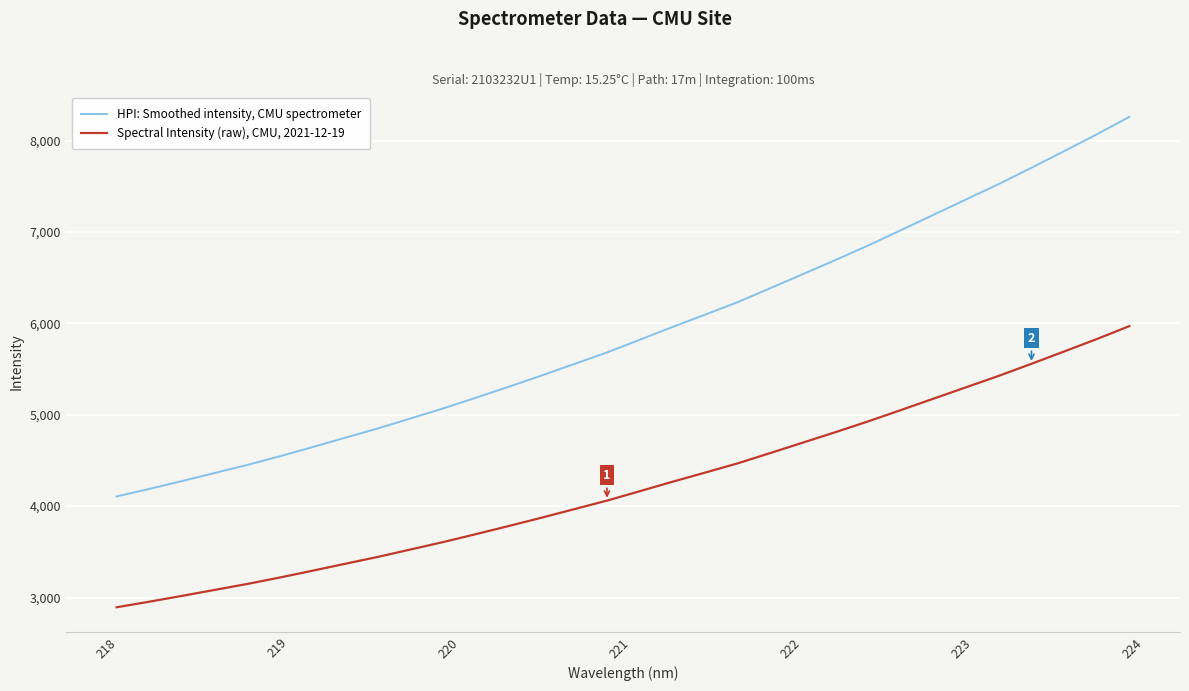

True or false: Spectral Intensity (raw), CMU, 2021-12-19 has more than 2 interior local peaks.

False